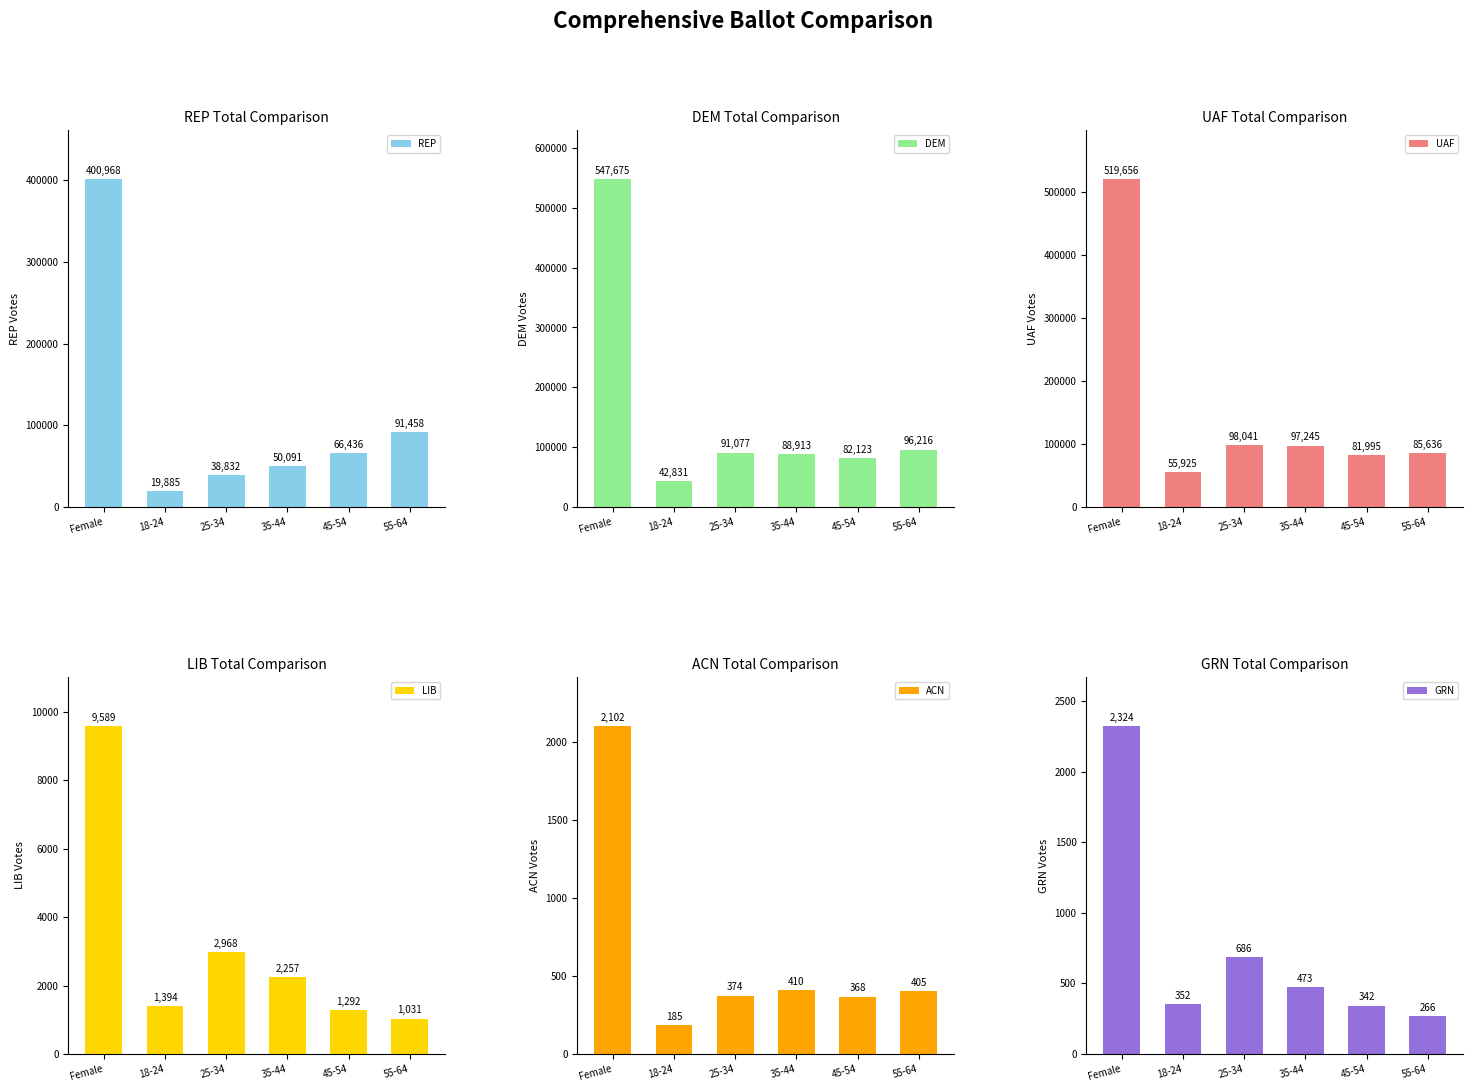

Reading left to right, extract all data points from this chart.

REP: Female=400968	18-24=19885	25-34=38832	35-44=50091	45-54=66436	55-64=91458
DEM: Female=547675	18-24=42831	25-34=91077	35-44=88913	45-54=82123	55-64=96216
UAF: Female=519656	18-24=55925	25-34=98041	35-44=97245	45-54=81995	55-64=85636
LIB: Female=9589	18-24=1394	25-34=2968	35-44=2257	45-54=1292	55-64=1031
ACN: Female=2102	18-24=185	25-34=374	35-44=410	45-54=368	55-64=405
GRN: Female=2324	18-24=352	25-34=686	35-44=473	45-54=342	55-64=266